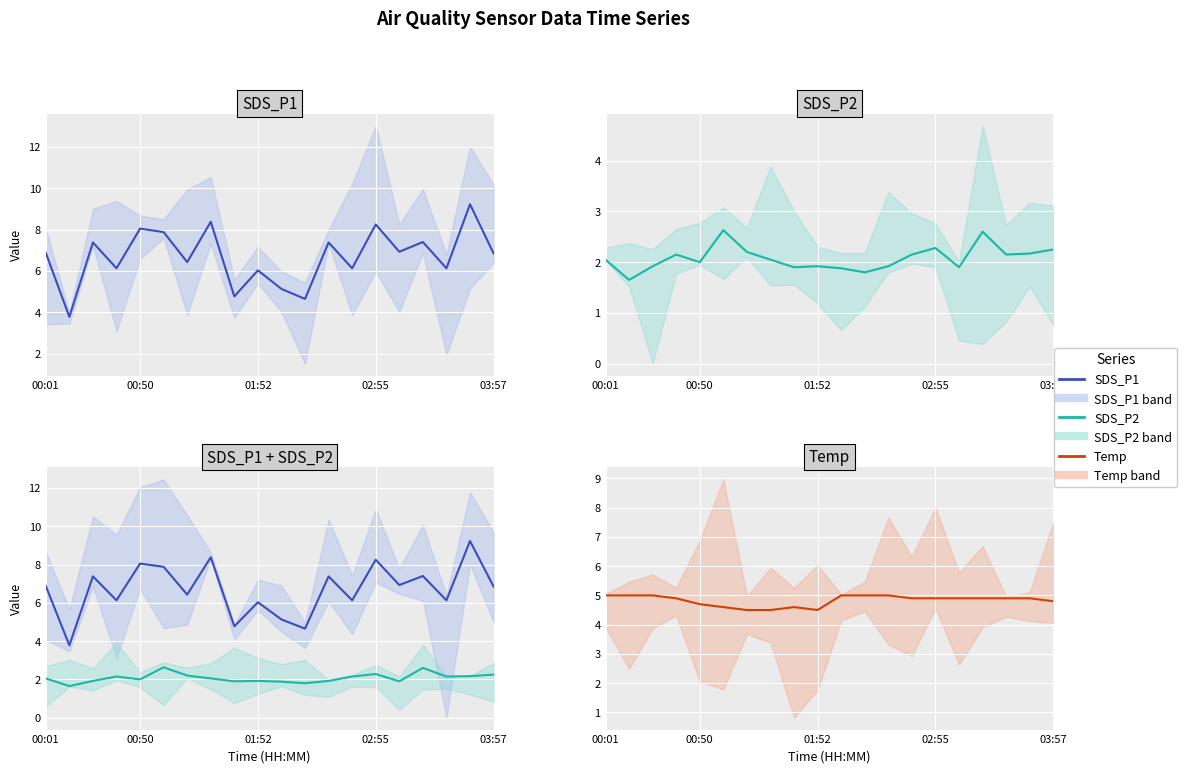

The value of SDS_P1 at 12 is 12.7. True or false?

False